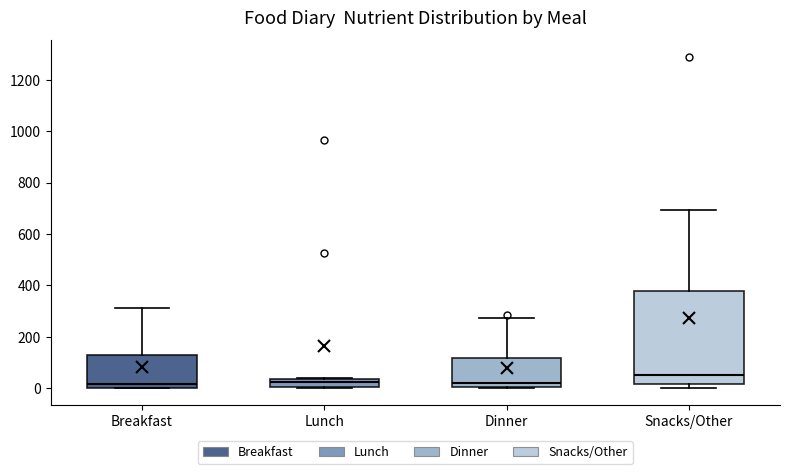

Reading left to right, read every box against the y-axis: the position of its median line, the range the box covers, and the ends of its whiskers. The values are not printed on the chart, so give them approximately, as read against the axis.

Breakfast: median 20, box 0 to 120, whiskers 0 to 320
Lunch: median 20, box 0 to 40, whiskers 0 (just below the box's lower edge) to 40
Dinner: median 20, box 0 to 120, whiskers 0 to 280
Snacks/Other: median 60, box 20 to 380, whiskers 0 to 700